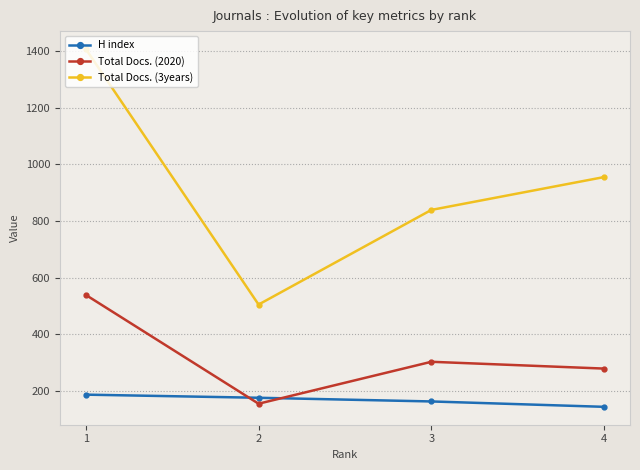

What is the total value across all series at 1?

2133